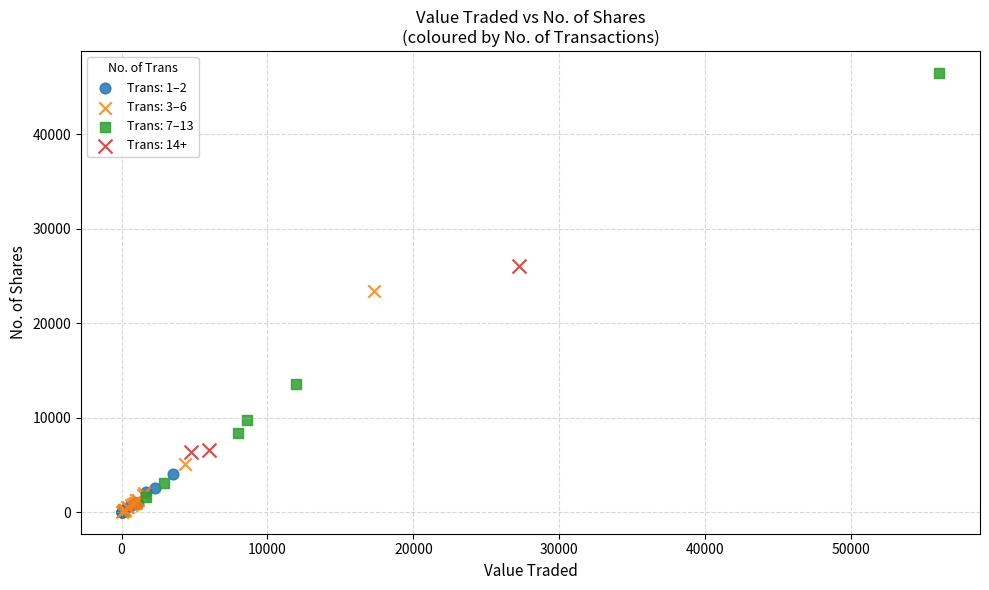

Which series has the widest spread of Y values?

Trans: 7–13